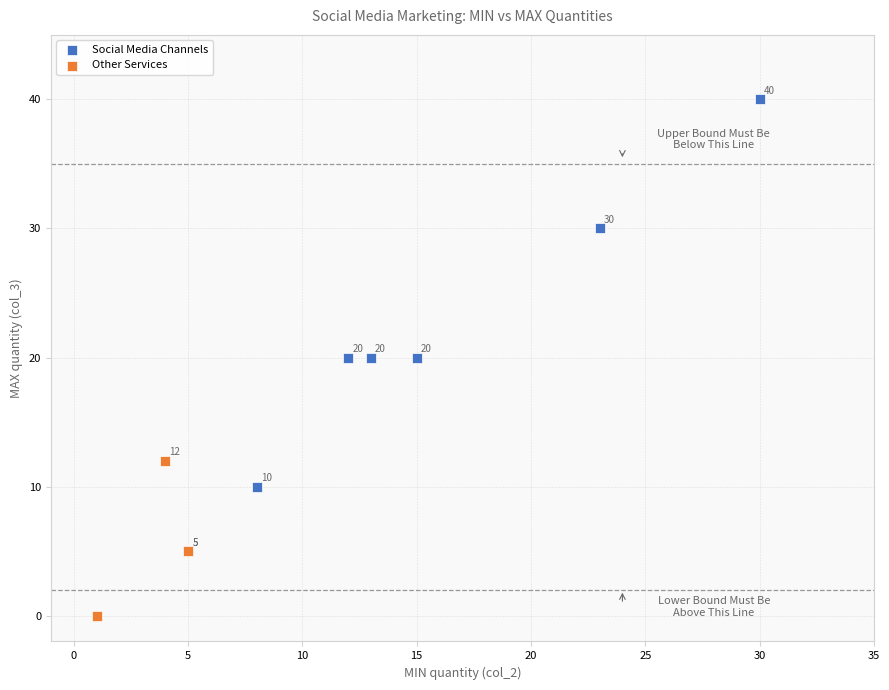

Which series has the widest spread of Y values?

Social Media Channels